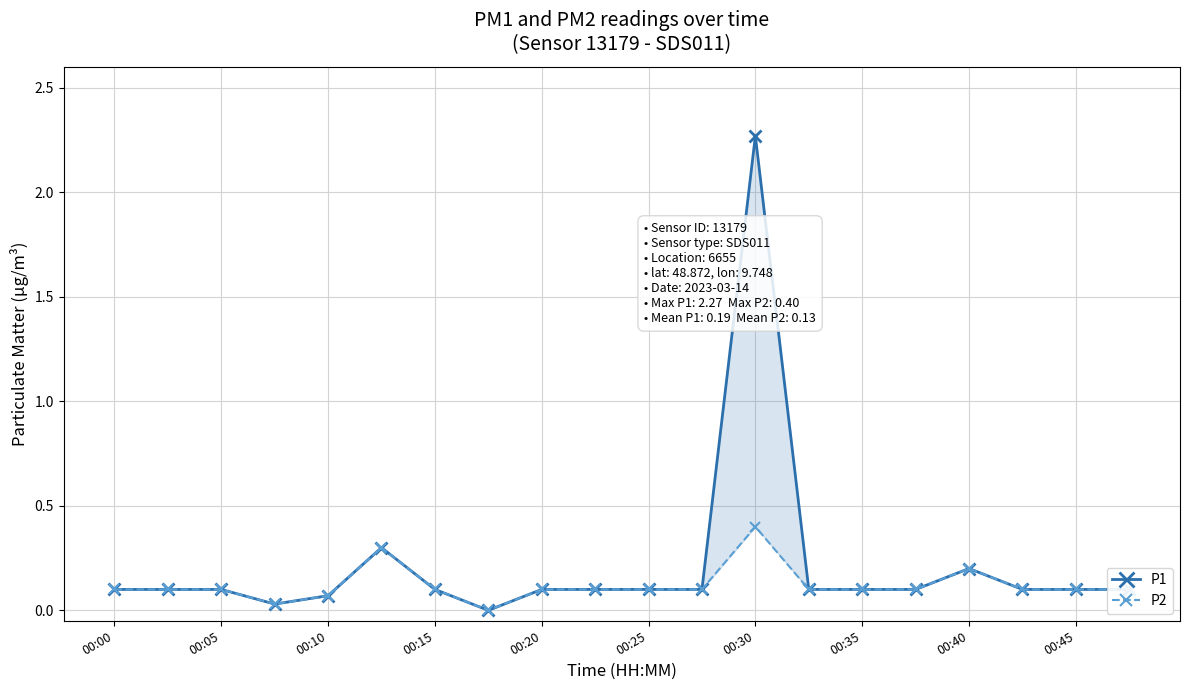

How many series are shown in this chart?

2